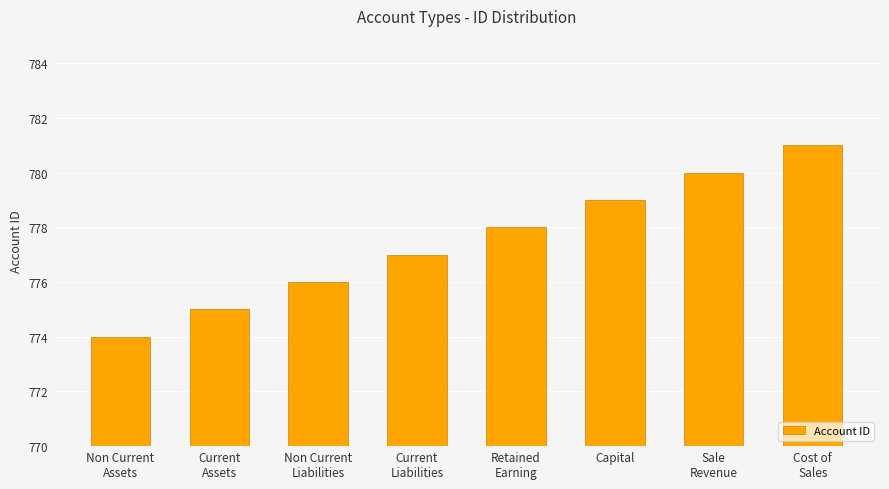

What is the change in value from Non Current
Liabilities to Capital?

+3